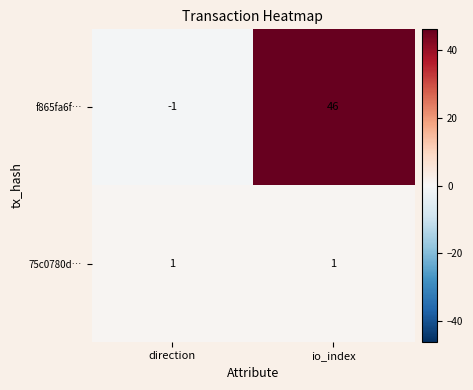

Which category has the lowest value across all series?

direction